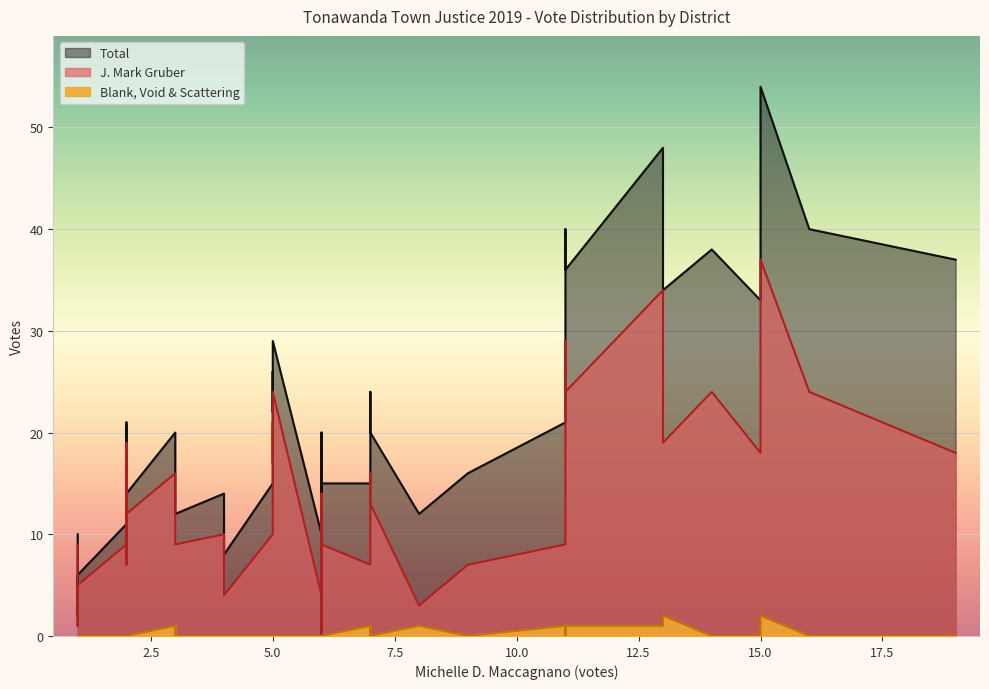

What is the difference between the maximum and minimum values in the Blank, Void & Scattering series?

2